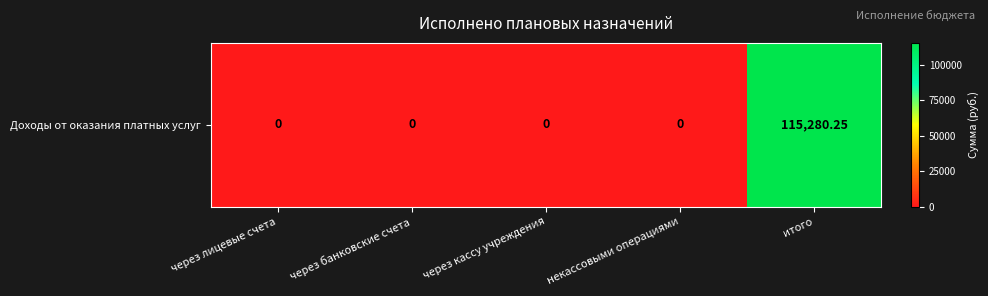

How many values are above zero?

1